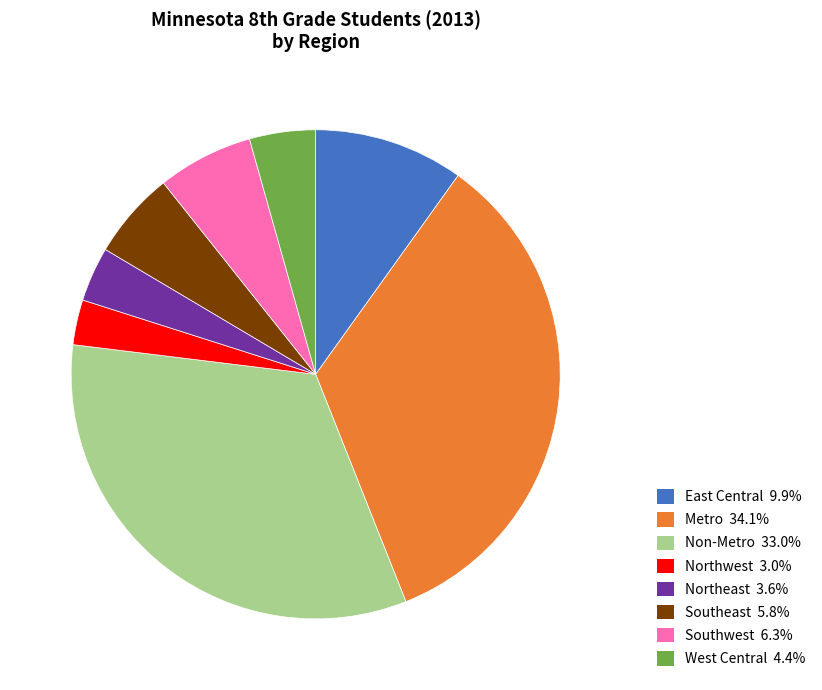

Is there a majority slice in this chart?

No